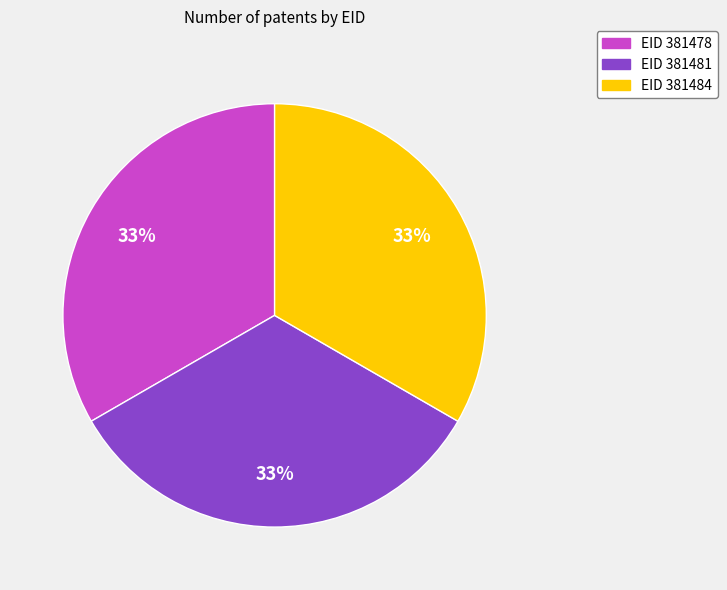

Is there any slice that represents more than half of the pie?

No